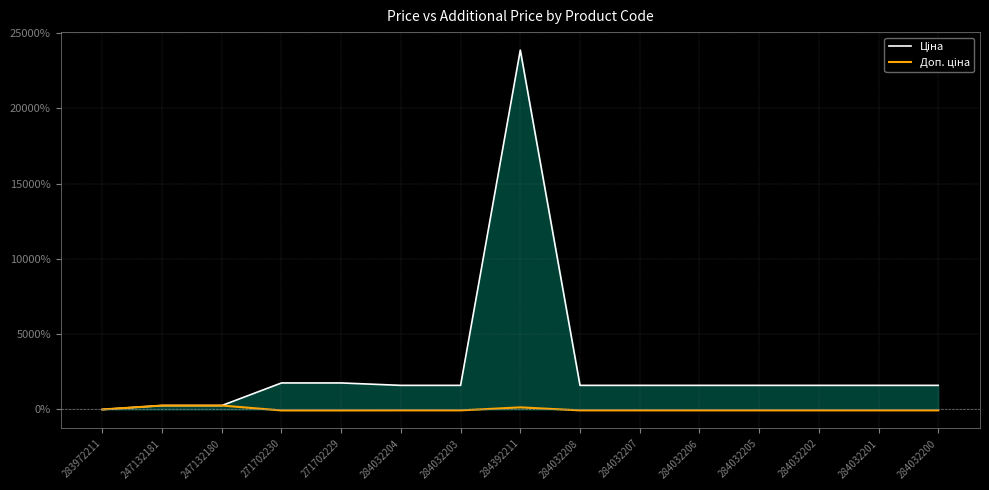

True or false: Доп. ціна has more than 0 interior local peaks.

True